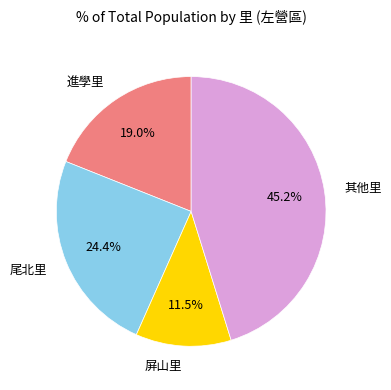

Rank the categories by value from lowest to highest.

屏山里, 進學里, 尾北里, 其他里